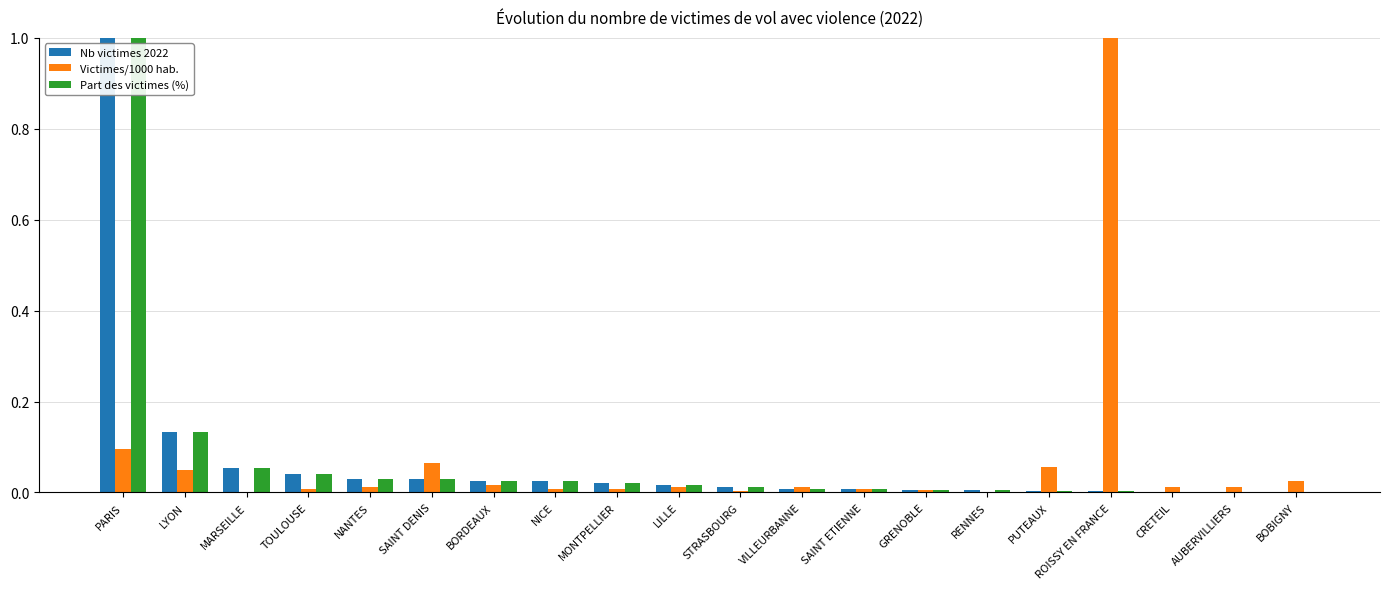

At which category is the sum across all series the highest?

PARIS